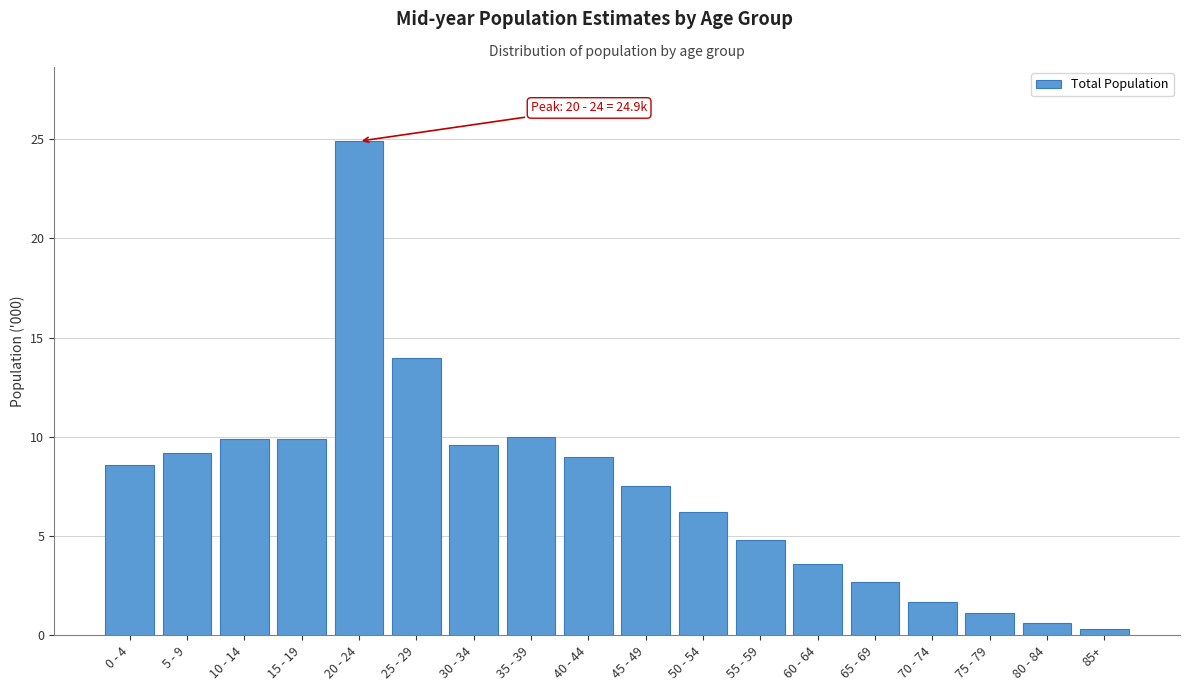

What is the difference between the maximum and minimum values?

24.6